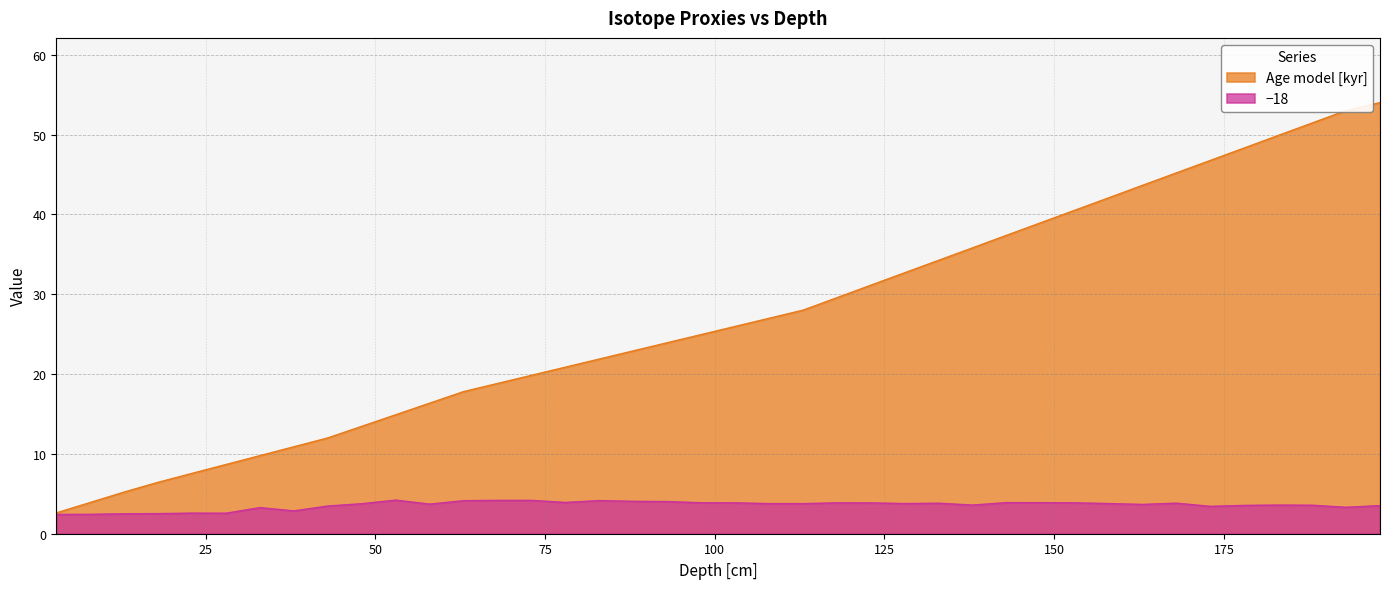

At how many categories does at least one series exceed 45?

7